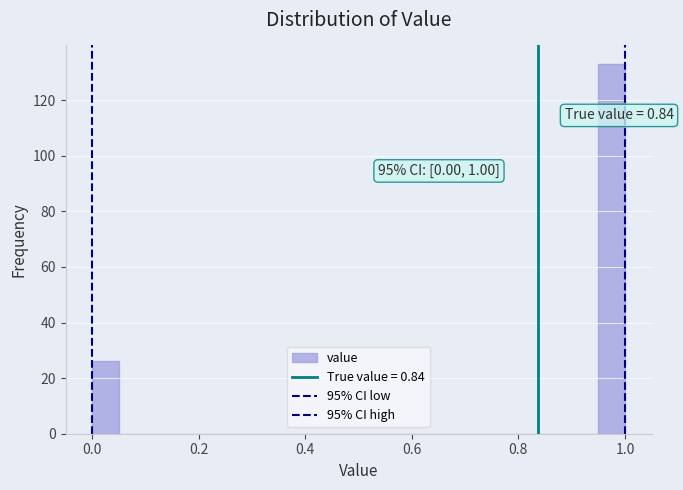

Read against the x-axis, roughly where is the centre of the tallest bar?

0.98